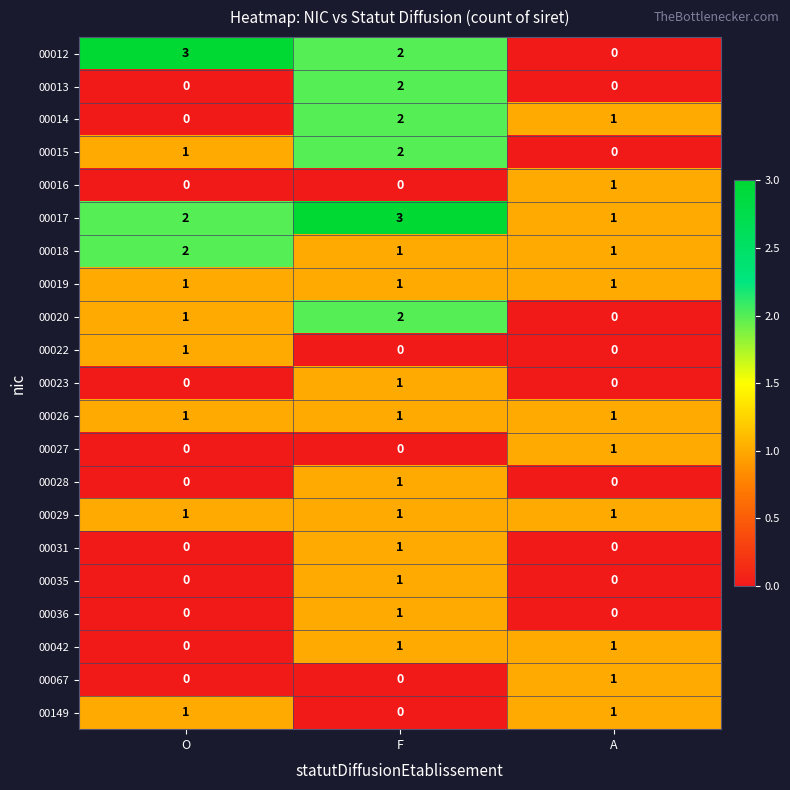

Is it true that 00026 equals 1 at O?

True